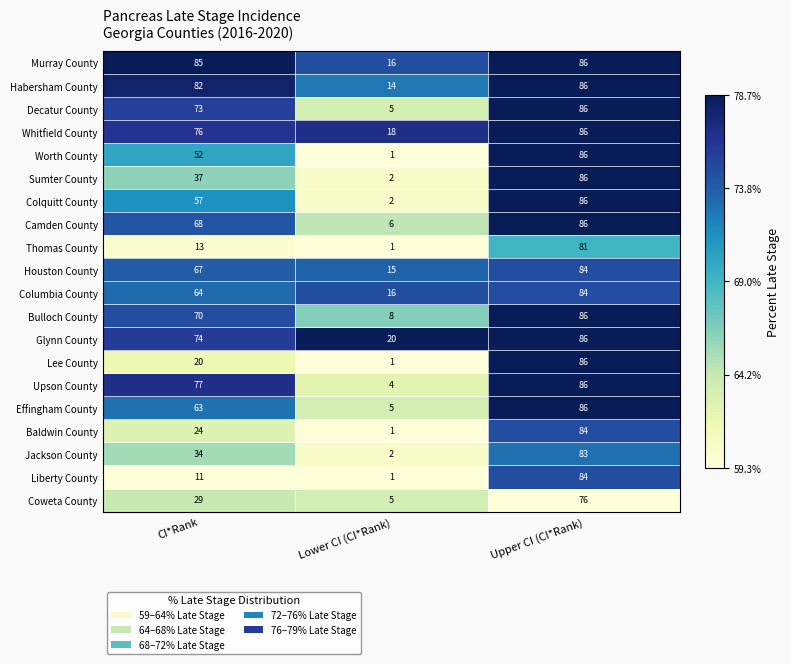

At which category is the sum across all series the highest?

Upper CI (CI*Rank)